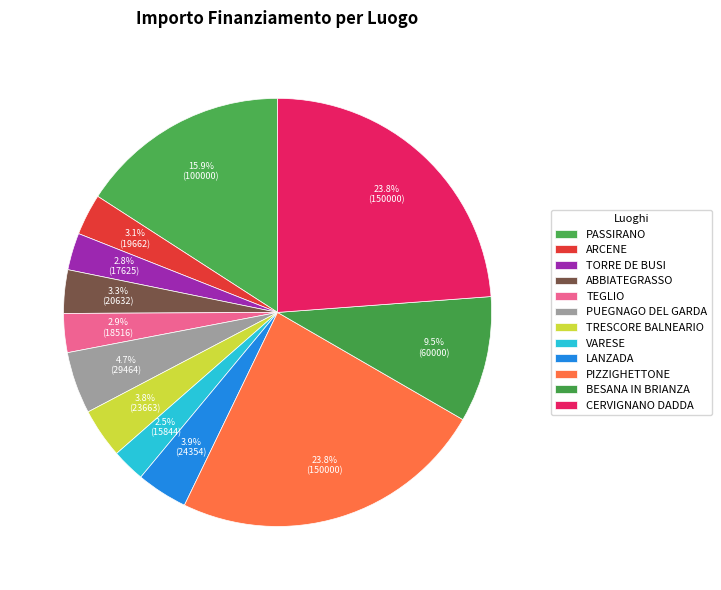

Which slice is the smallest?

VARESE